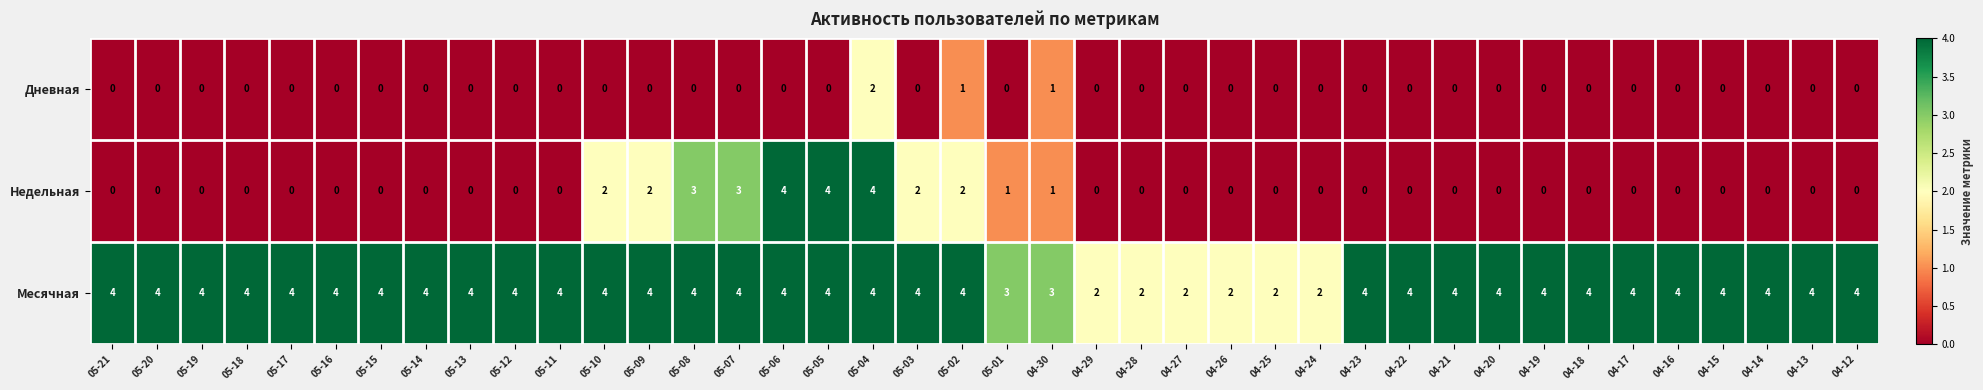

Rank the series at 05-03 from lowest to highest value.

Дневная, Недельная, Месячная